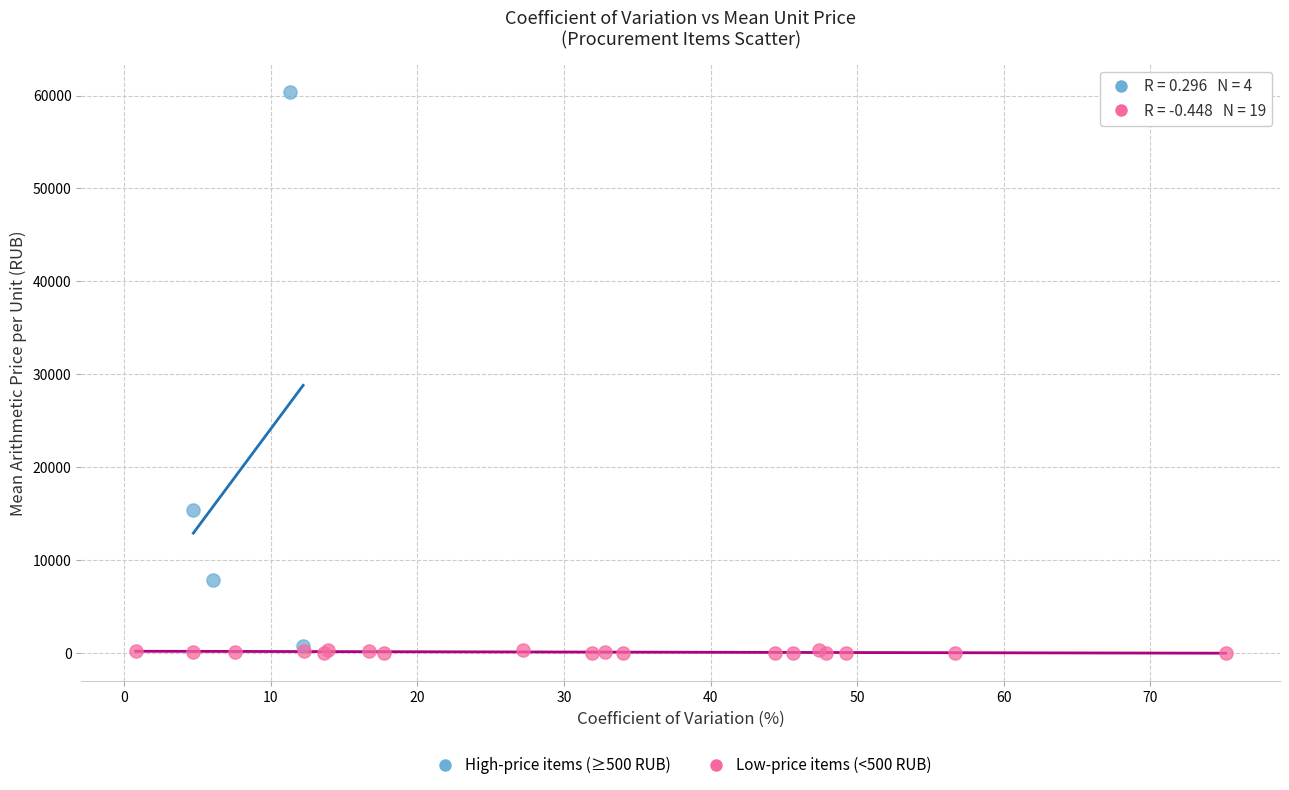

Which series reaches the minimum Y coordinate?

Low-price items (<500 RUB)